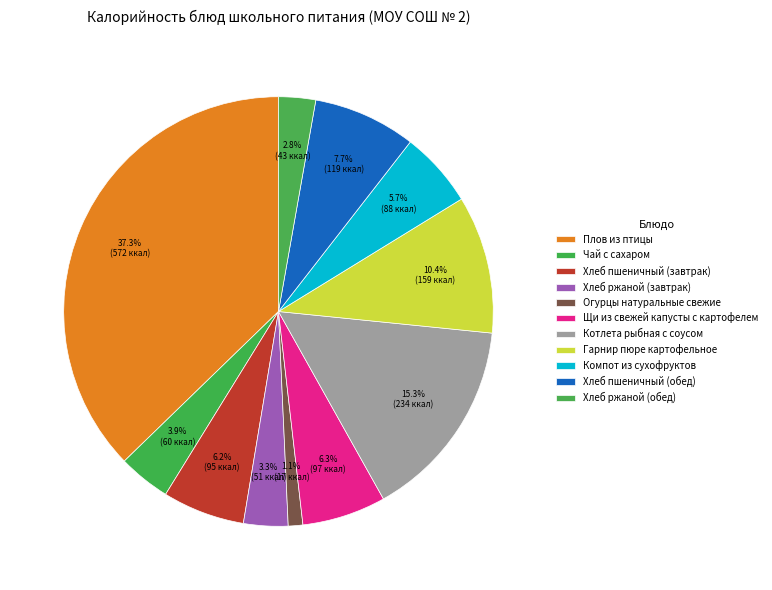

How many slices are in this pie chart?

11